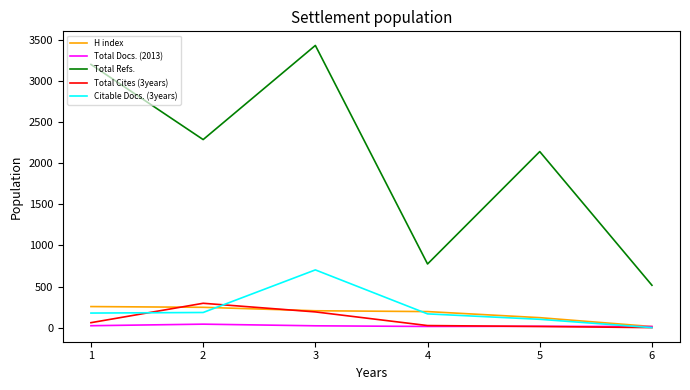

What is the greatest value displayed?

3432